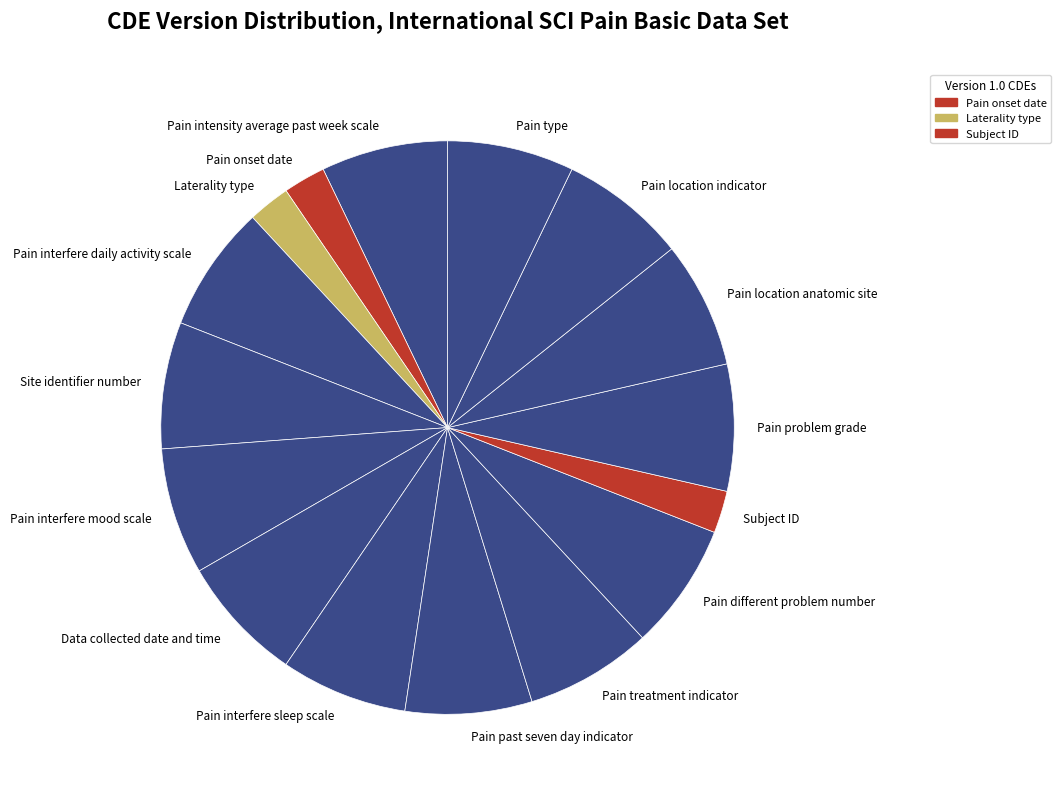

How many slices are in this pie chart?

16